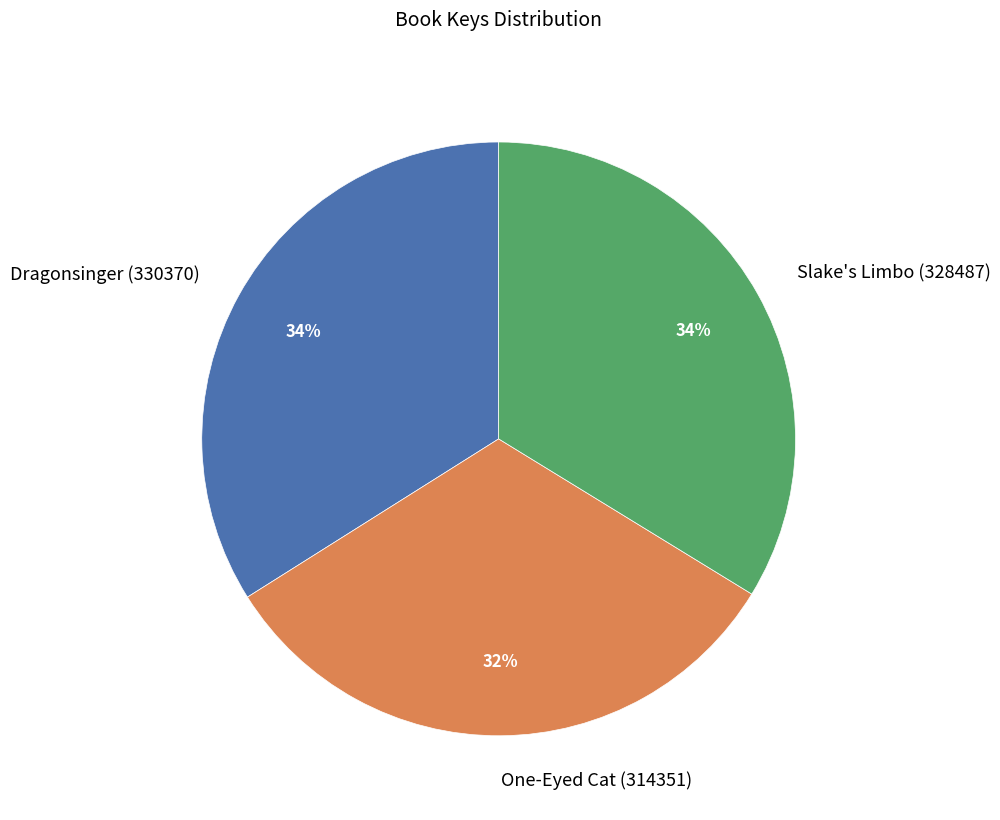

Which has a higher value, One-Eyed Cat (314351) or Slake's Limbo (328487)?

Slake's Limbo (328487)